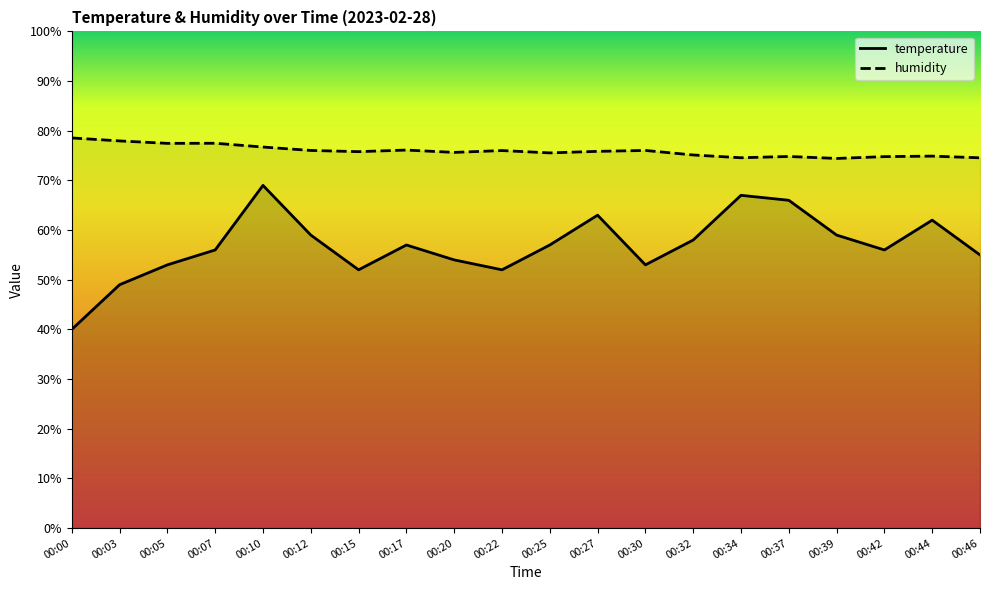

What are all the series names shown in the legend?

temperature, humidity